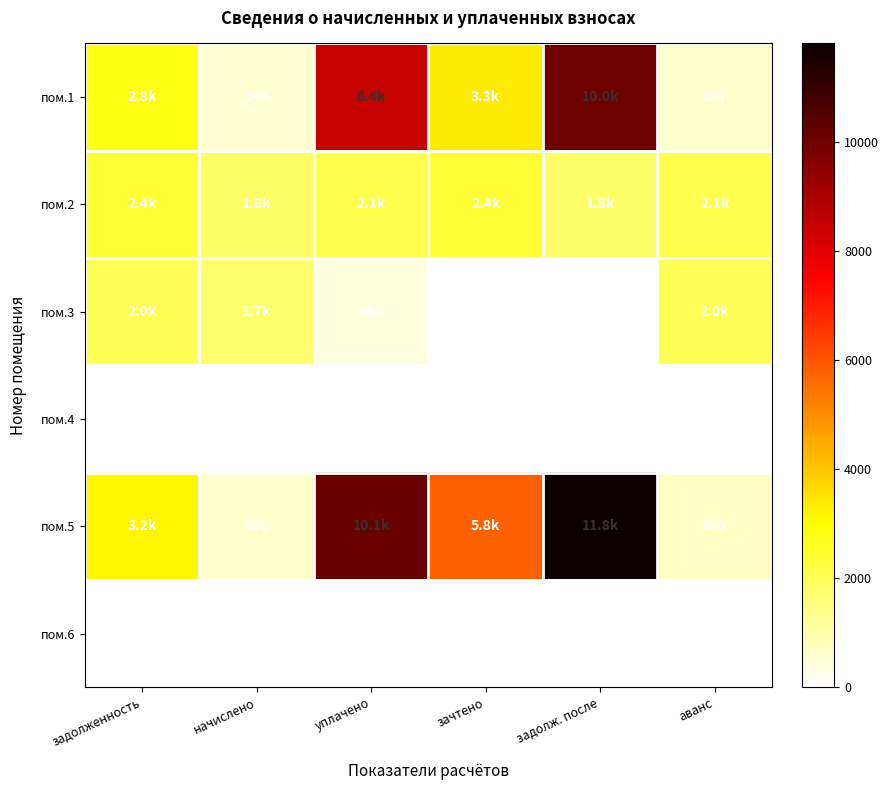

At which label is пом.2 closest to 2073?

уплачено